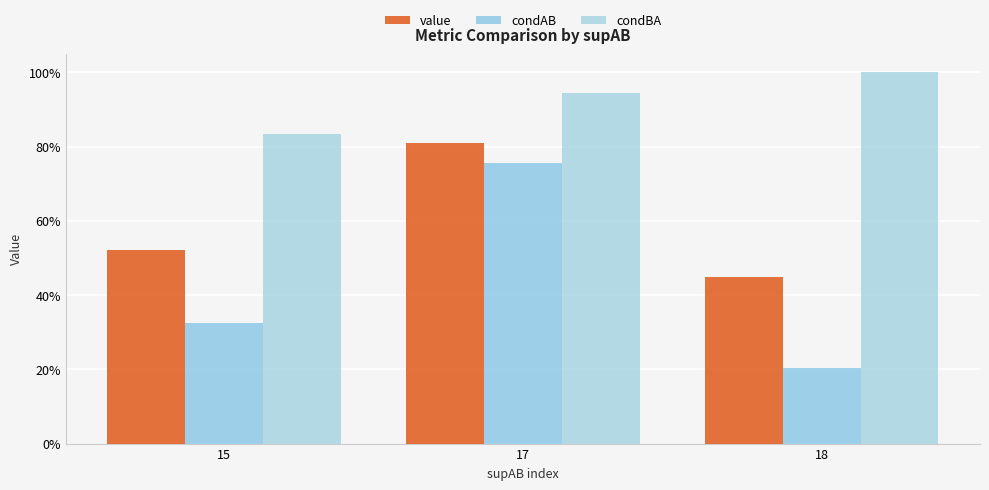

Which series has the largest total across all categories?

condBA